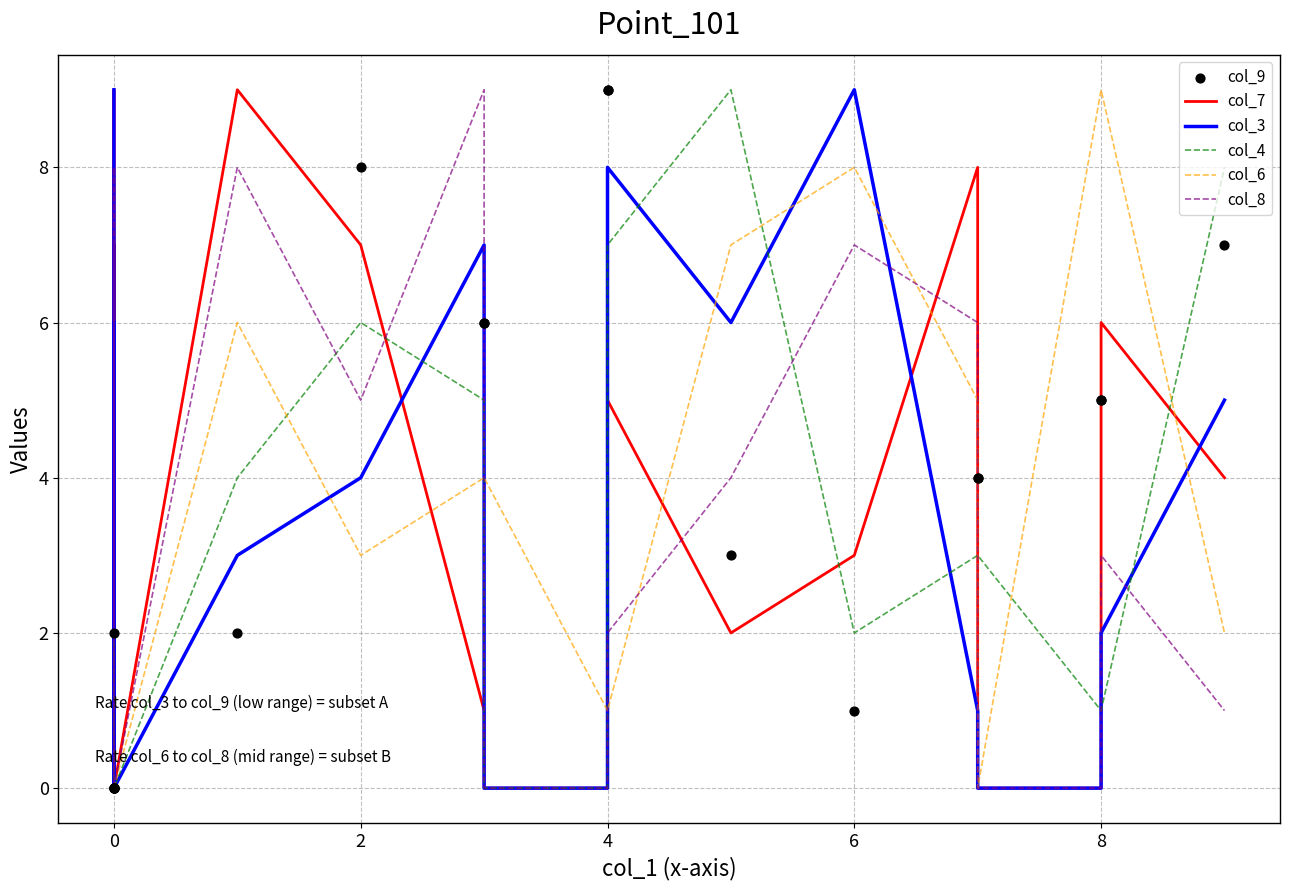

Which series reaches the minimum Y coordinate?

col_7